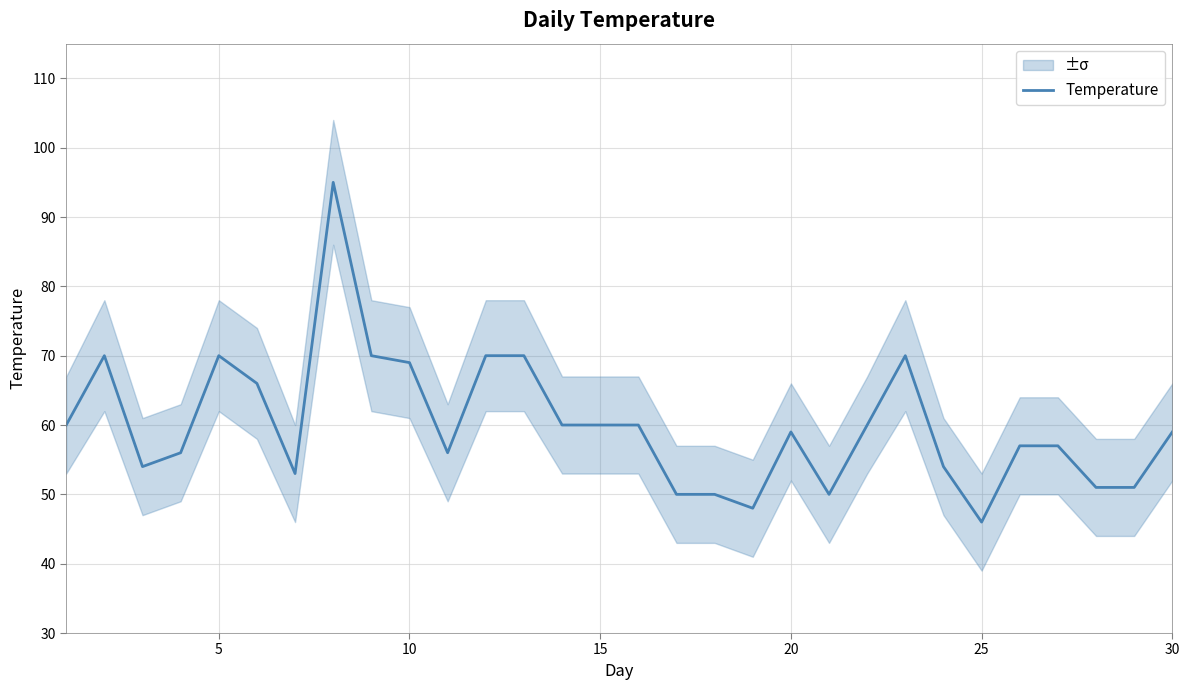

True or false: the data shows 83 at 20.

False